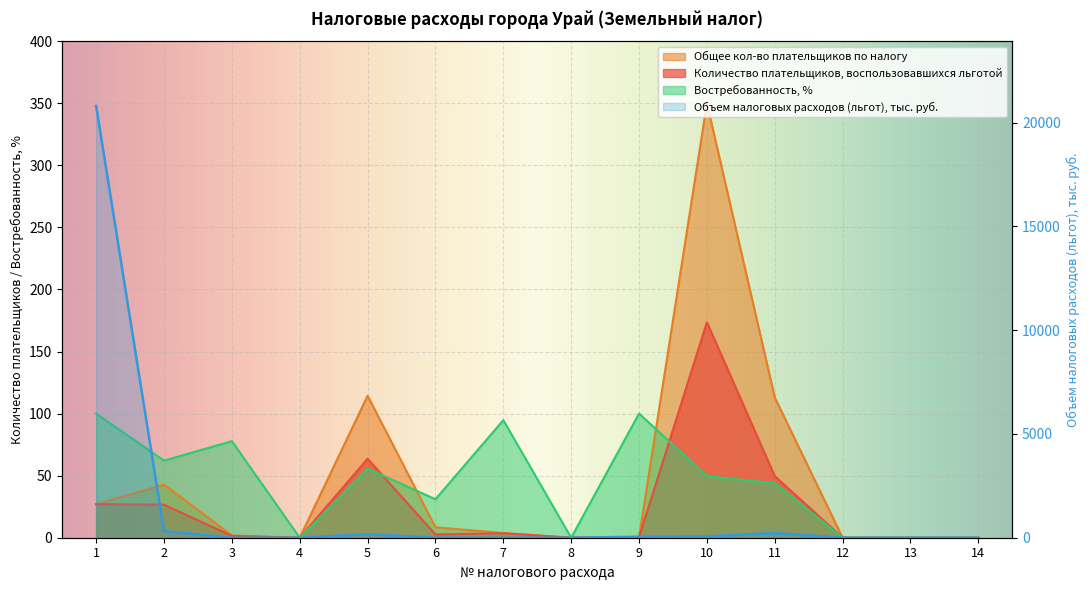

How many distinct data groups are displayed?

4